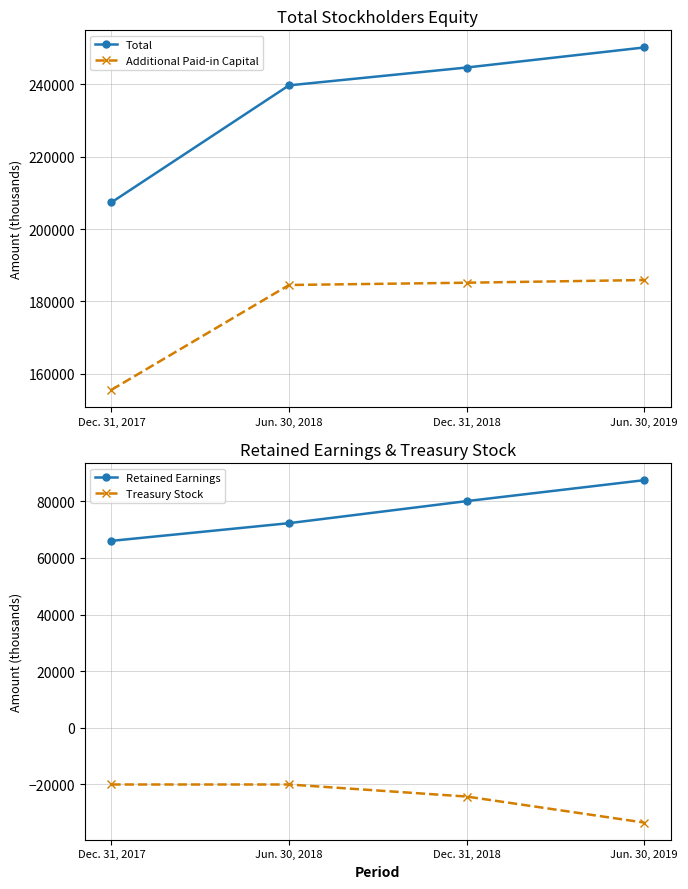

What is the lowest value of the Retained Earnings series?

66037